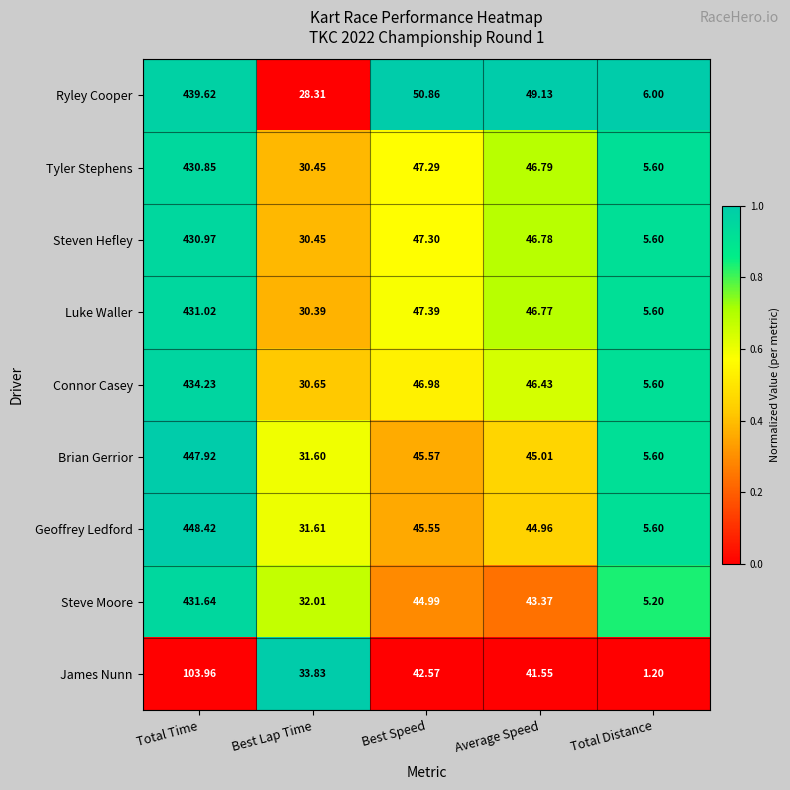

Which series has the widest spread of values?

Geoffrey Ledford